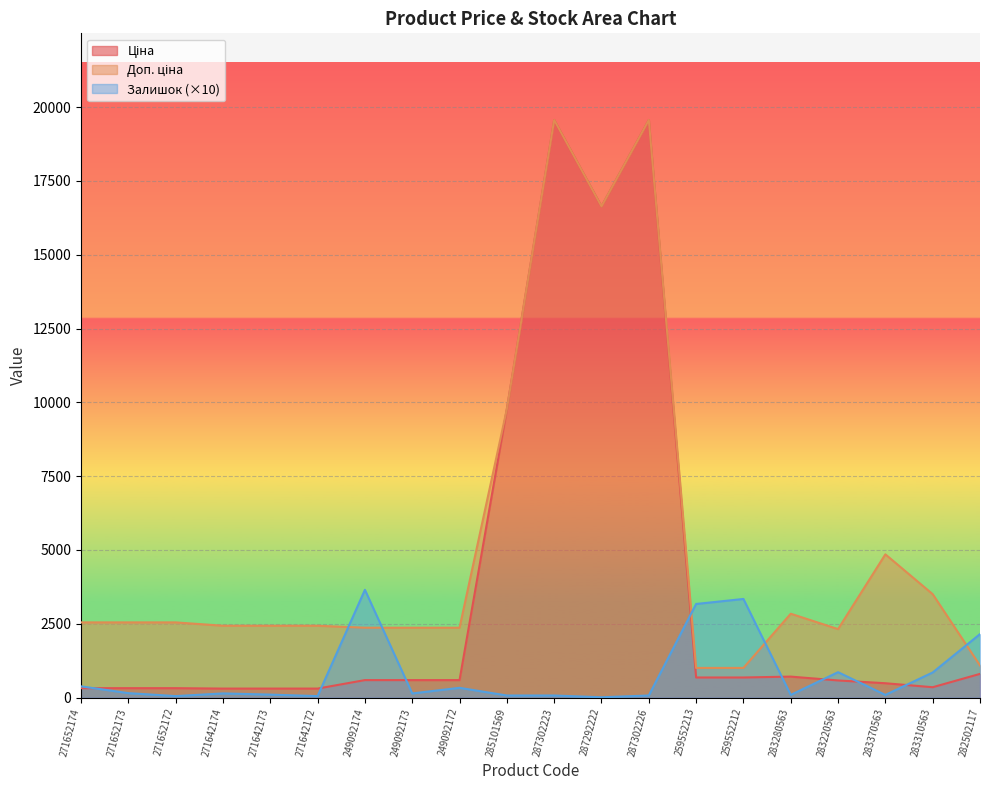

How many lines are shown in the chart?

3